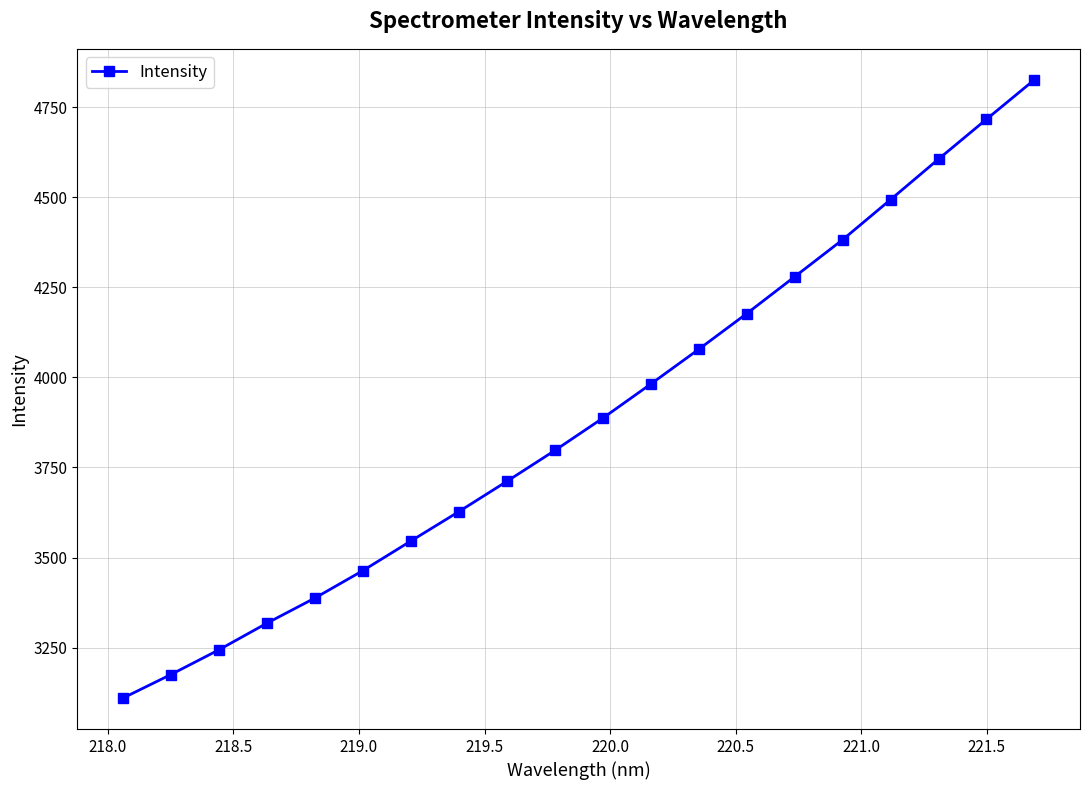

What is the value of the 16th point from the left?

4381.8